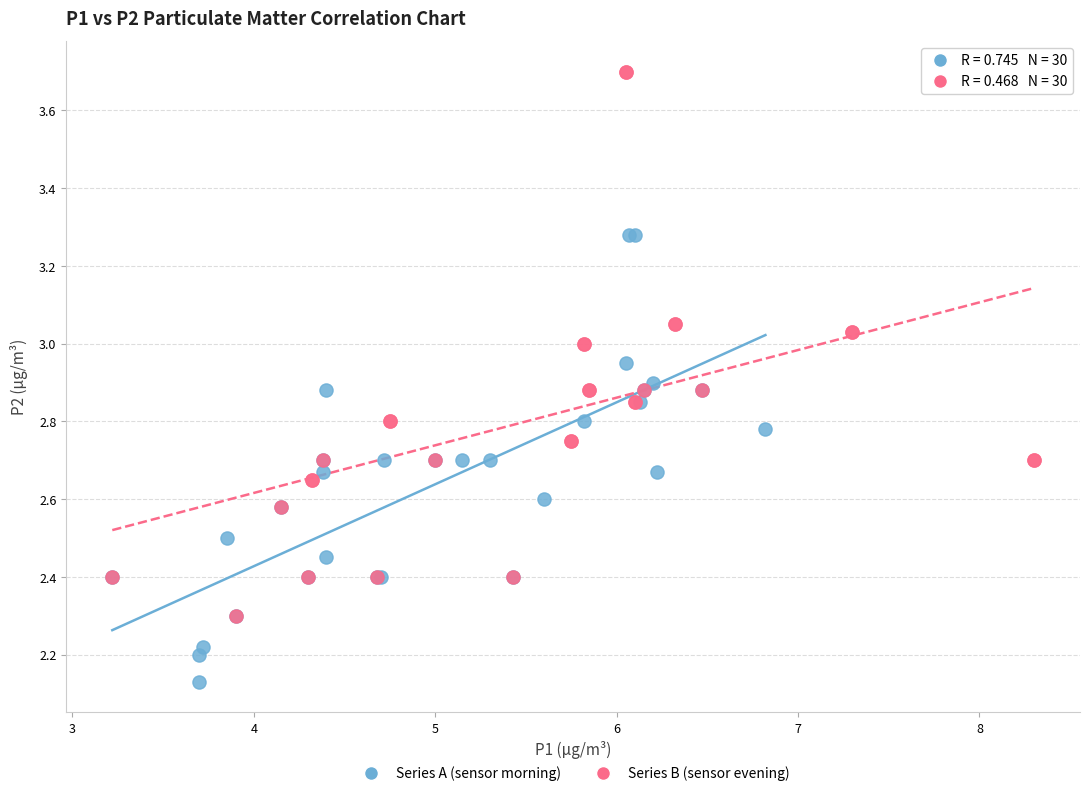

Which series contains the highest Y value?

Series B (sensor evening)